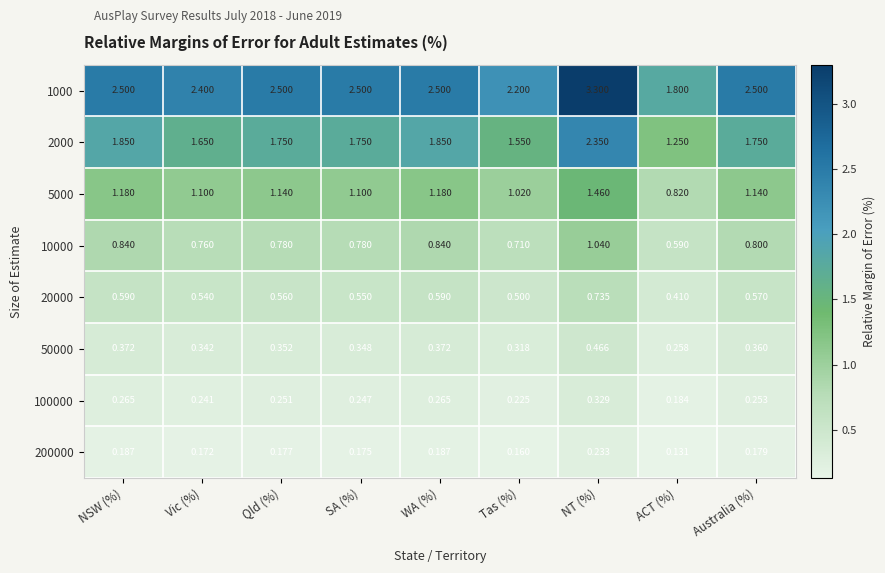

Between NSW (%) and ACT (%), which series saw the biggest shift?

1000